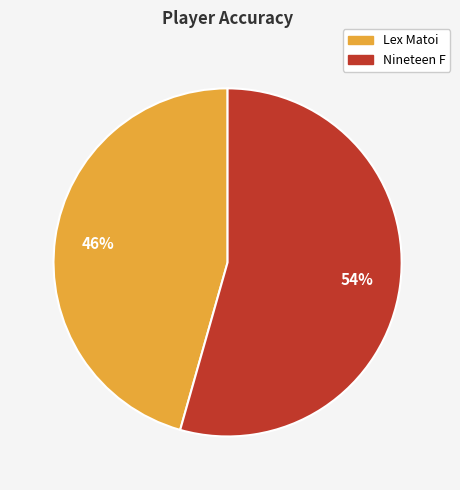

Between Nineteen F and Lex Matoi, which is larger?

Nineteen F